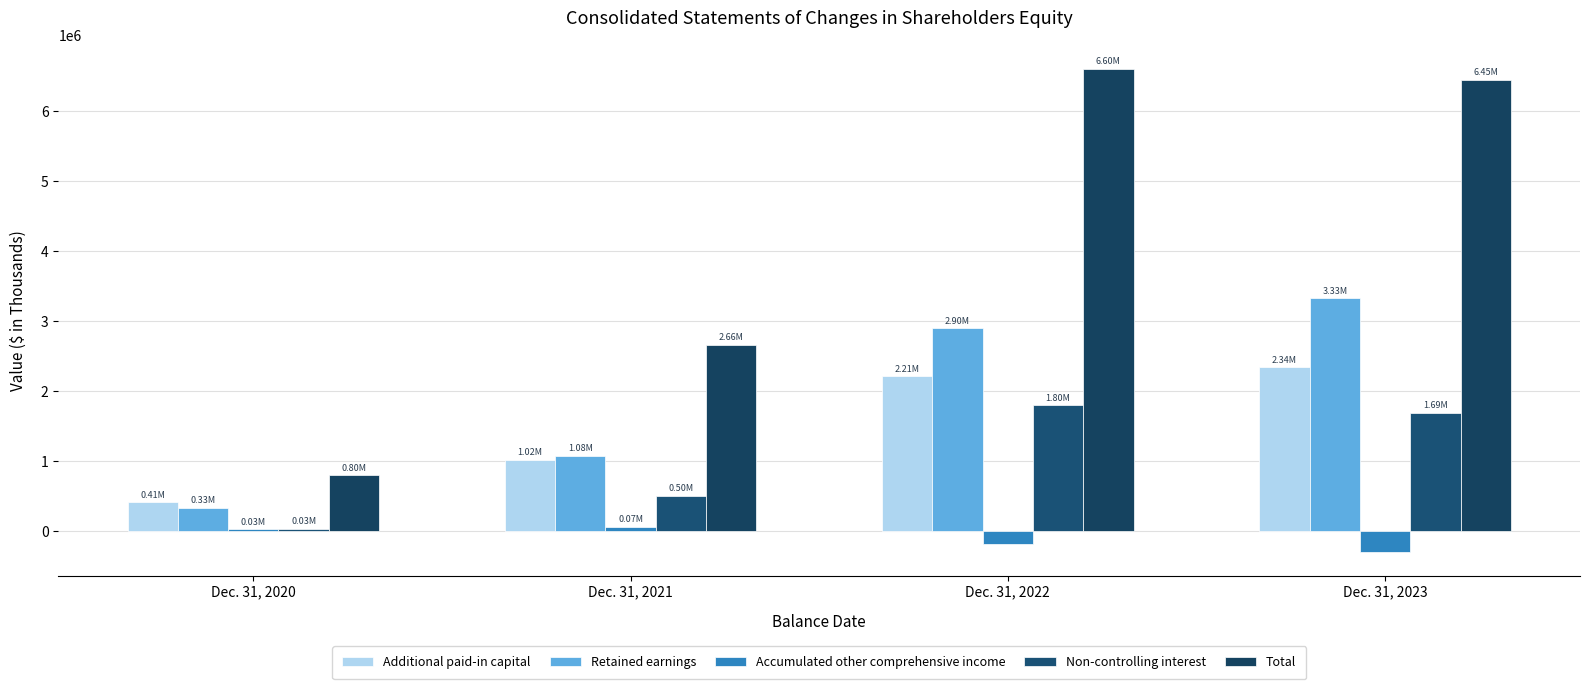

Read the Additional paid-in capital value at Dec. 31, 2022, to the nearest 100.

2211200